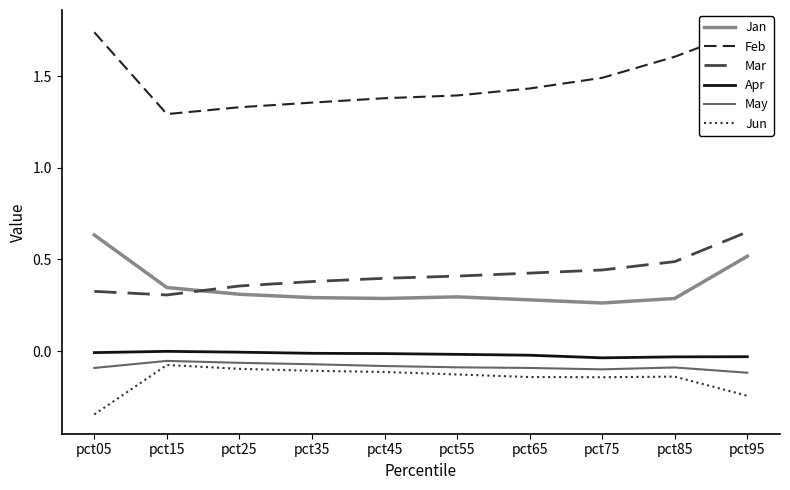

Rank the series at pct95 from lowest to highest value.

Jun, May, Apr, Jan, Mar, Feb